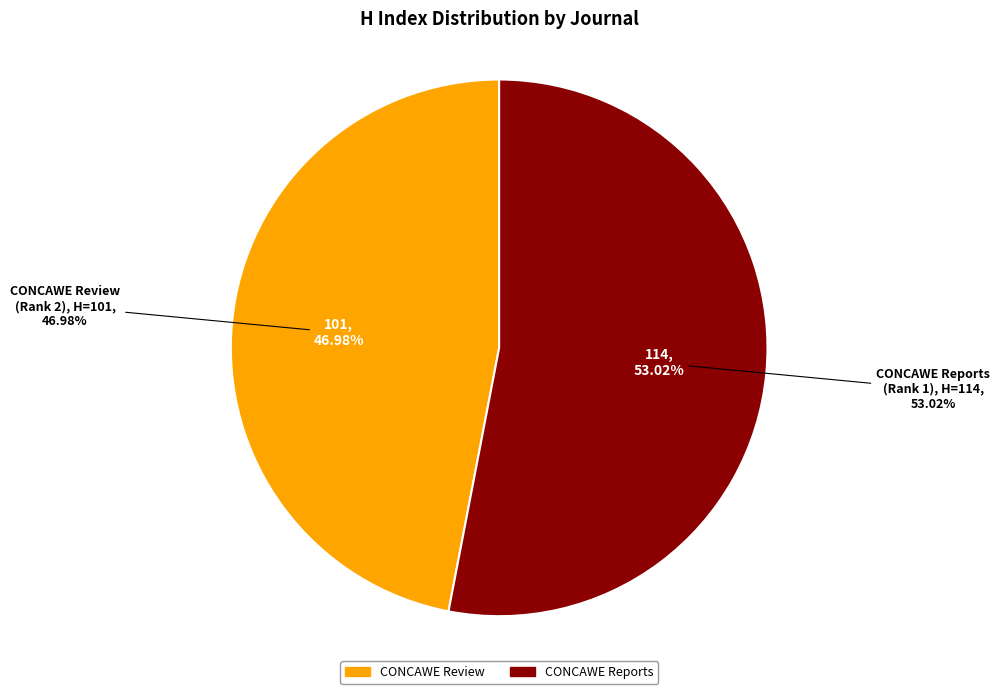

Which category has the smallest portion of the pie?

CONCAWE Review (Rank 2)